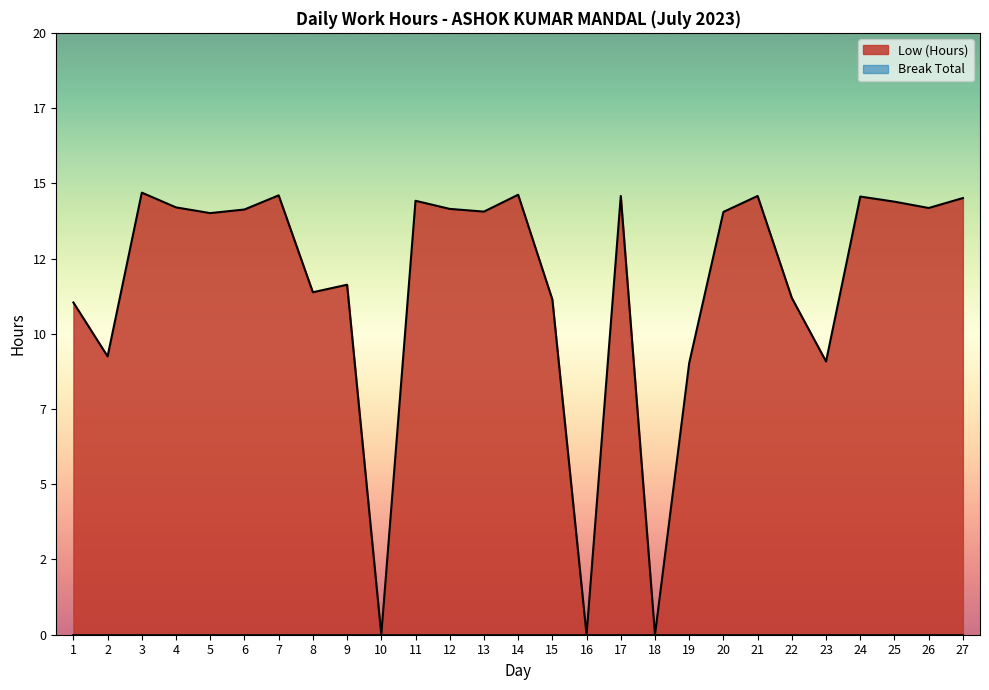

Reading left to right, extract all data points from this chart.

11.0	9.2	14.7	14.2	14.0	14.1	14.6	11.4	11.6	0.0	14.4	14.2	14.1	14.6	11.1	0.0	14.6	0.0	9.0	14.1	14.6	11.2	9.1	14.6	14.4	14.2	14.5